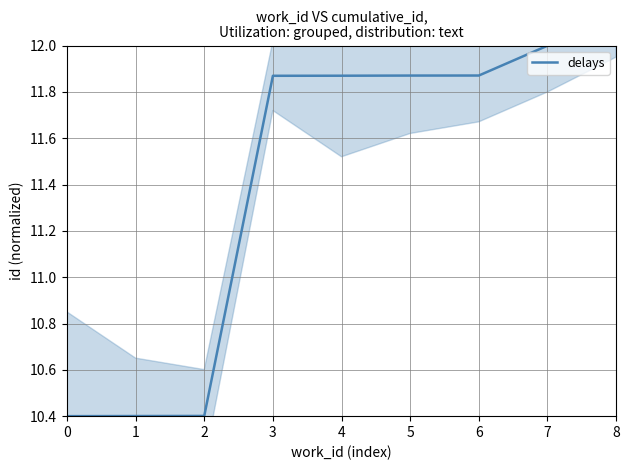

Count the values in the range 10 to 11.

3